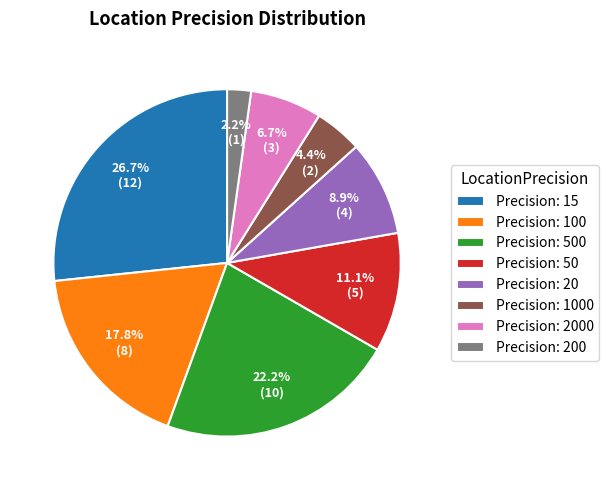

Which slice is the largest?

Precision: 15